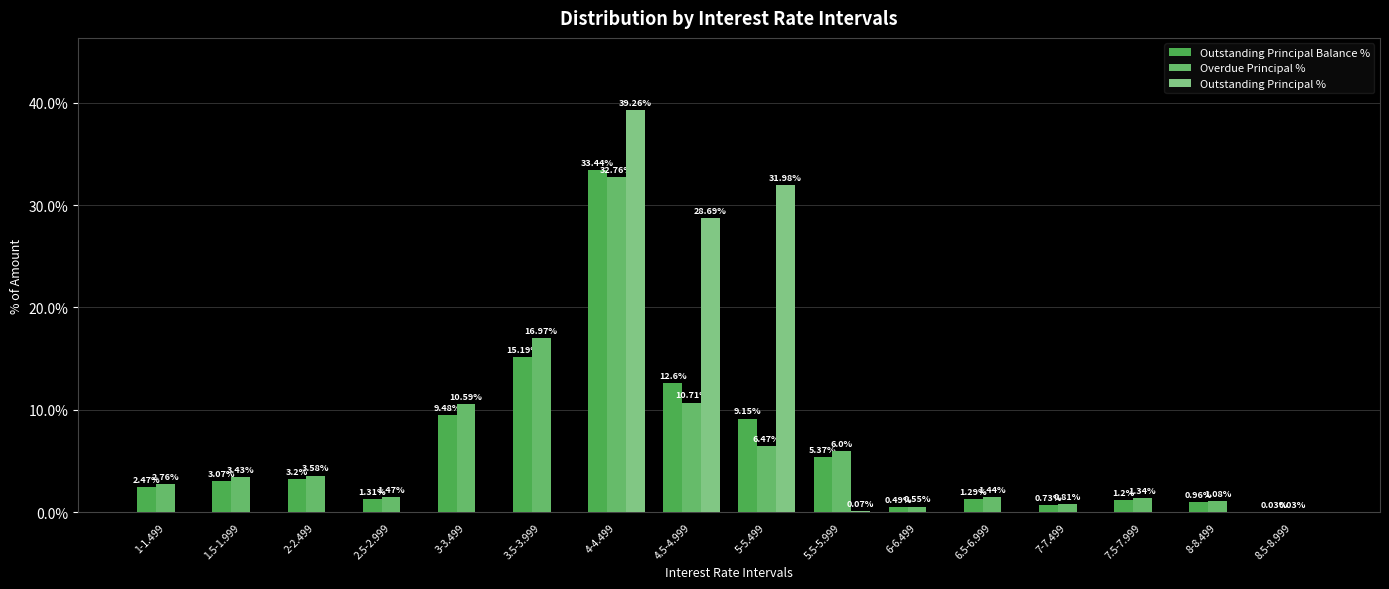

How many categories are shown in the chart?

16